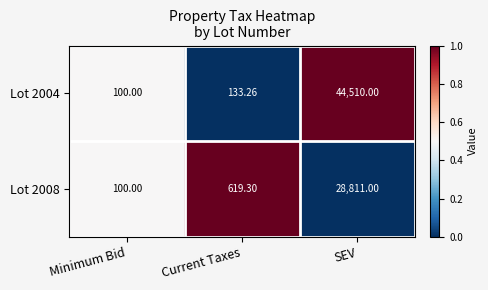

At which category does the chart reach its minimum across all series?

Minimum Bid